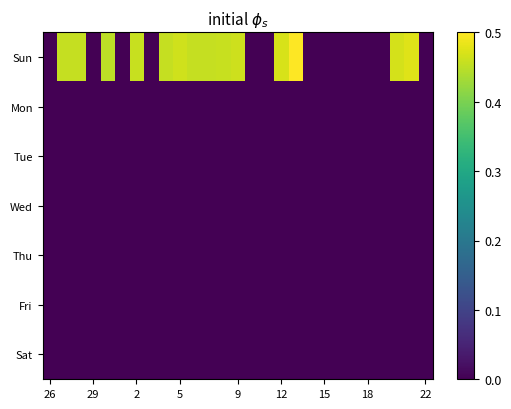

At how many categories does at least one series exceed 0?

14